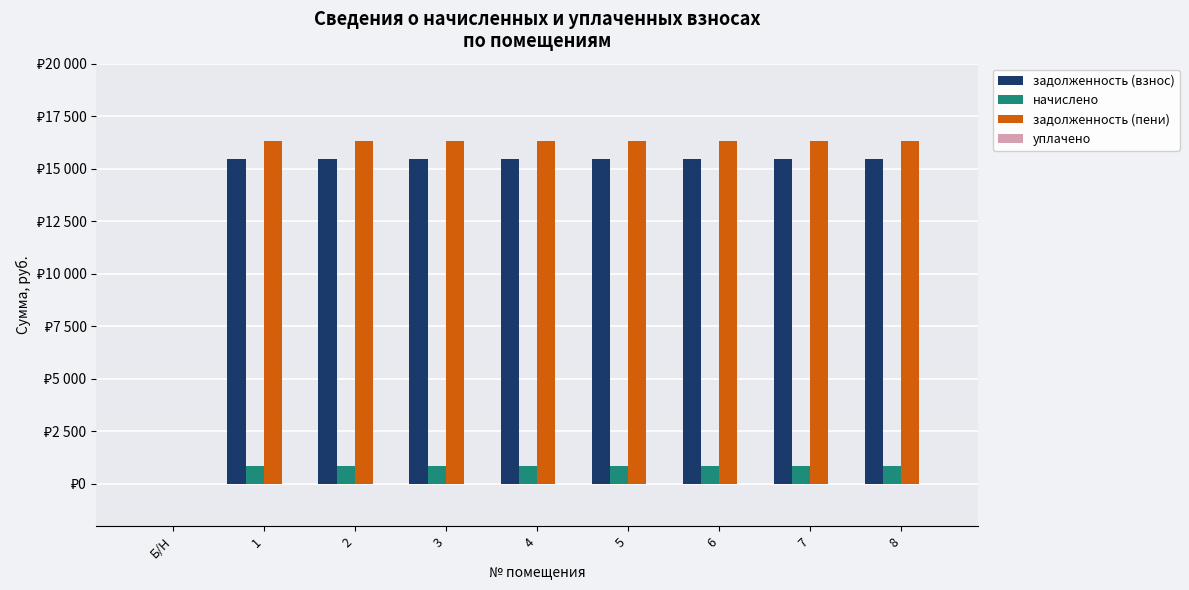

What position from the left is Б/Н?

1